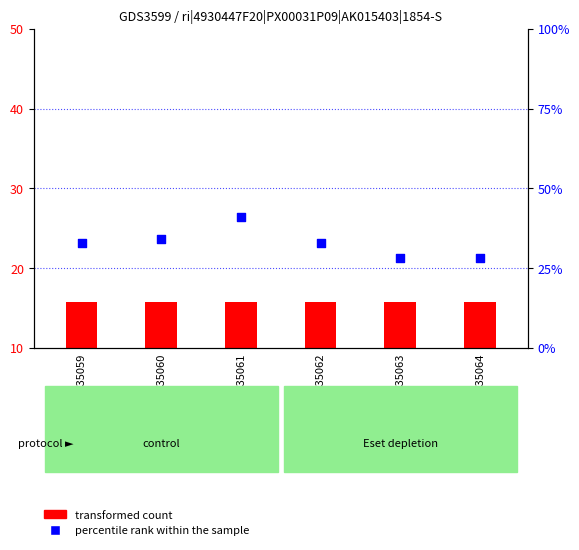

What are all the series names shown in the legend?

transformed count, percentile rank within the sample